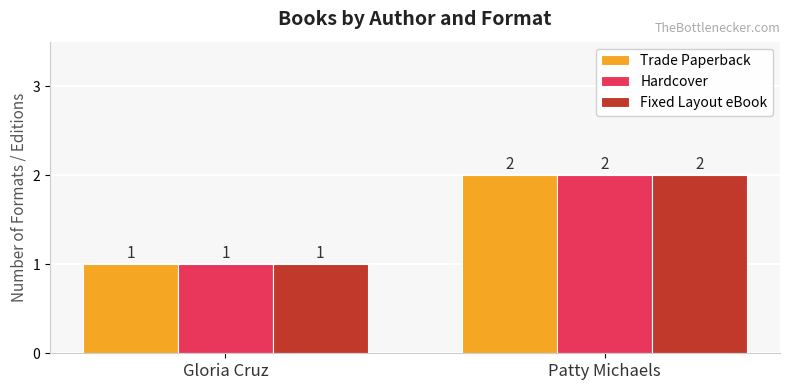

At which label does Fixed Layout eBook reach its peak?

Patty Michaels